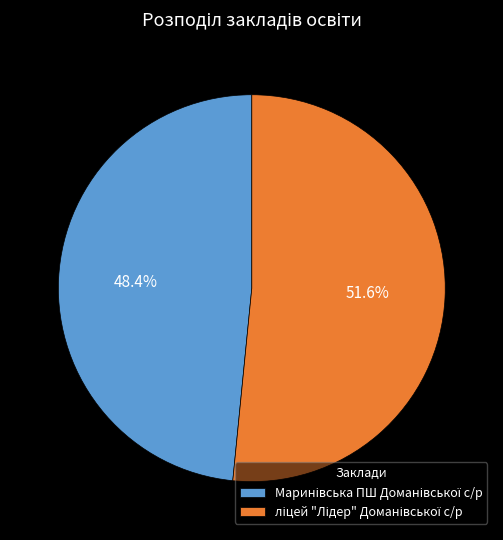

Is there any slice that represents more than half of the pie?

Yes